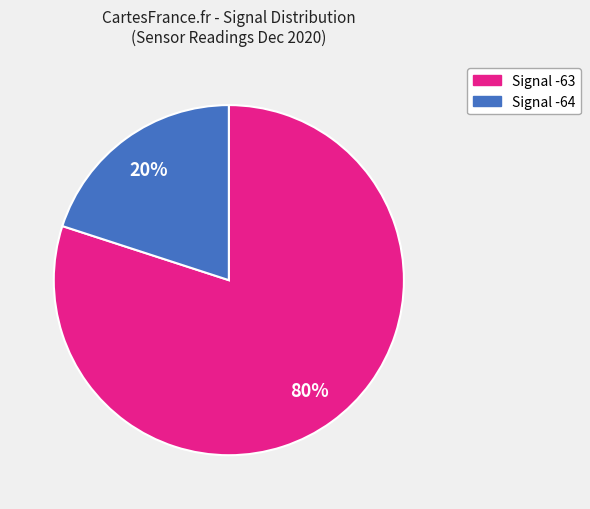

Does any single category account for the majority?

Yes